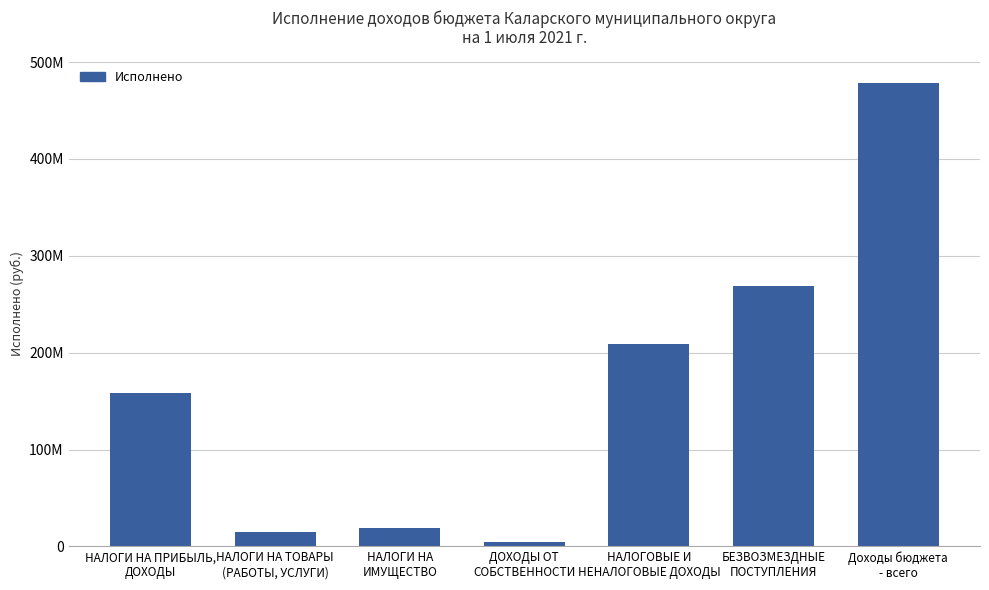

What is the sum of all values?

1152946332.2